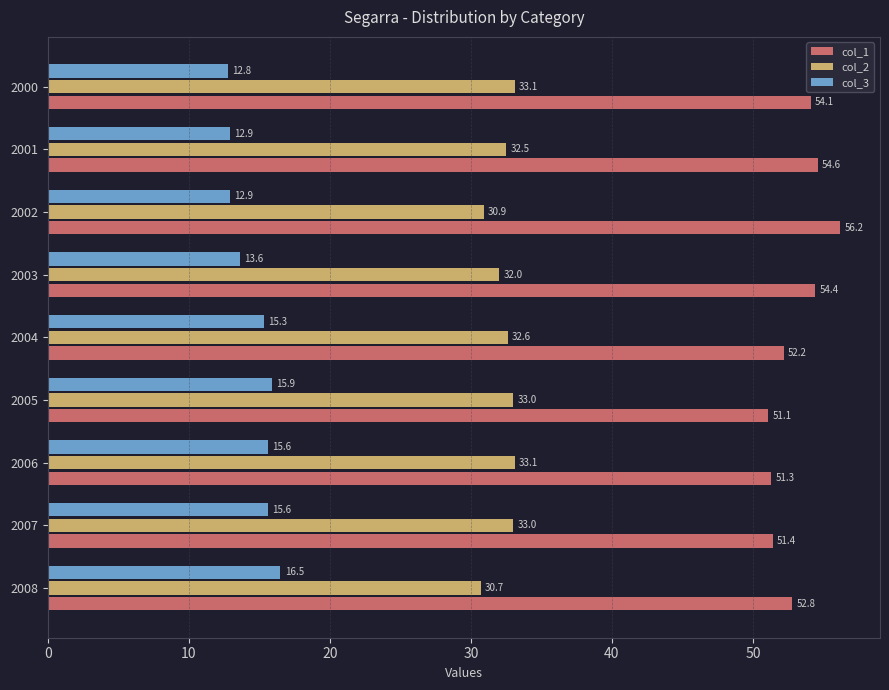

What is the minimum value shown in the chart?

12.8